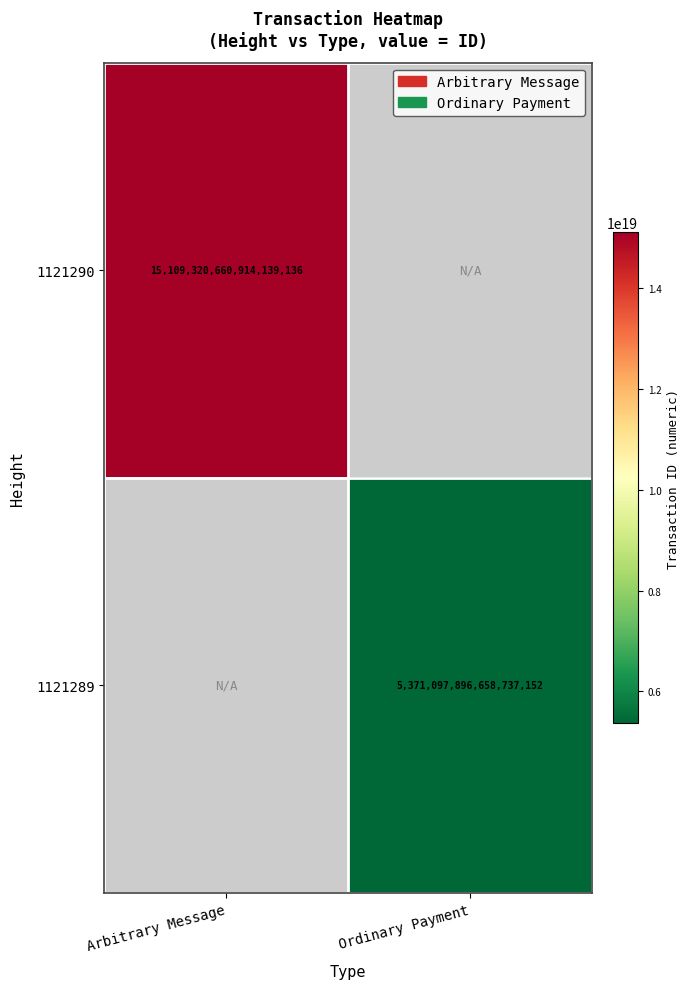

How many series are shown in this chart?

2